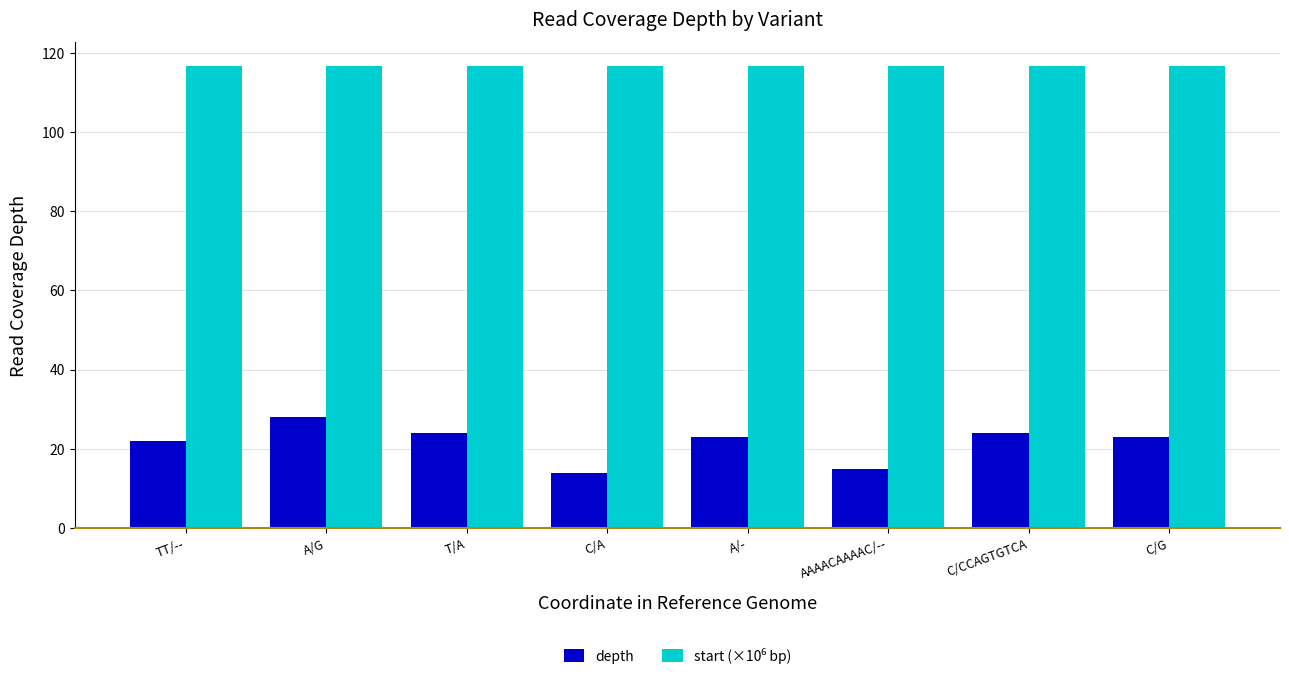

What is the spread (max minus min) of values at C/CCAGTGTCA?

92.8